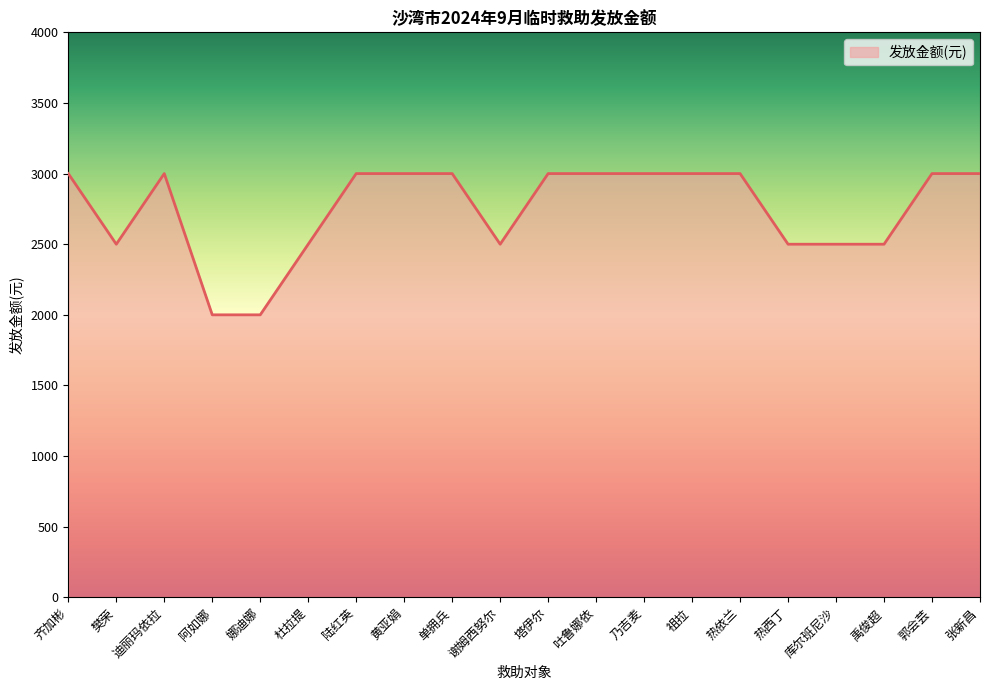

What position from the right is 热依兰?

6